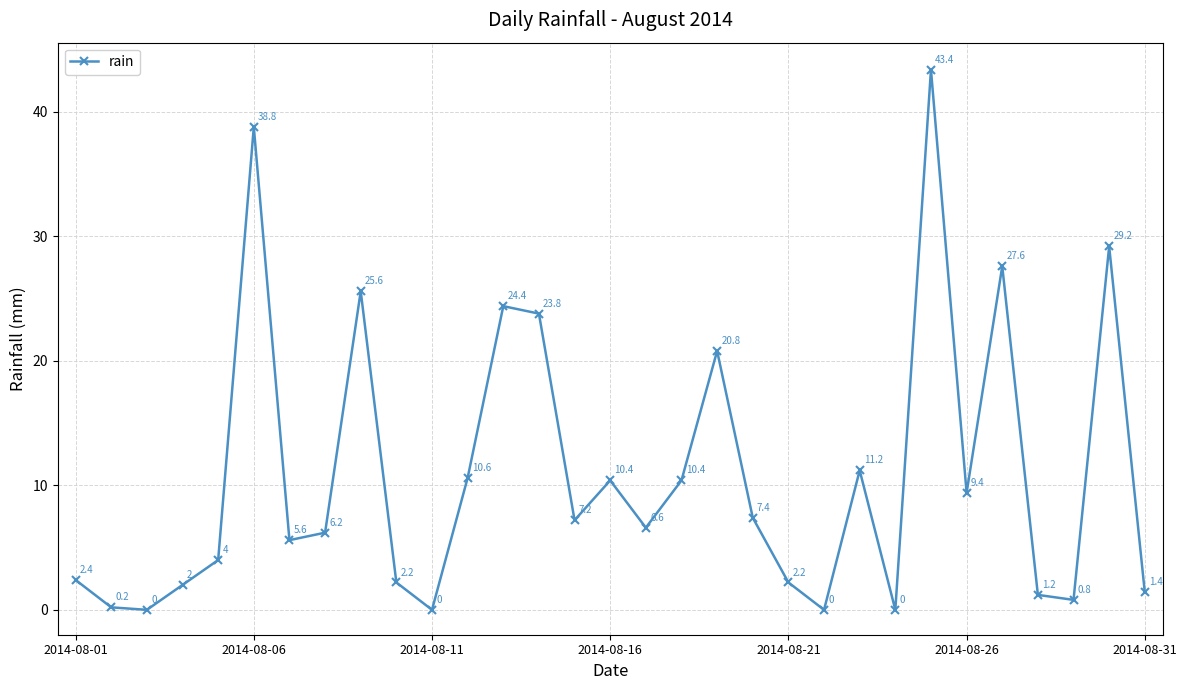

What is the maximum value shown in the chart?

43.4